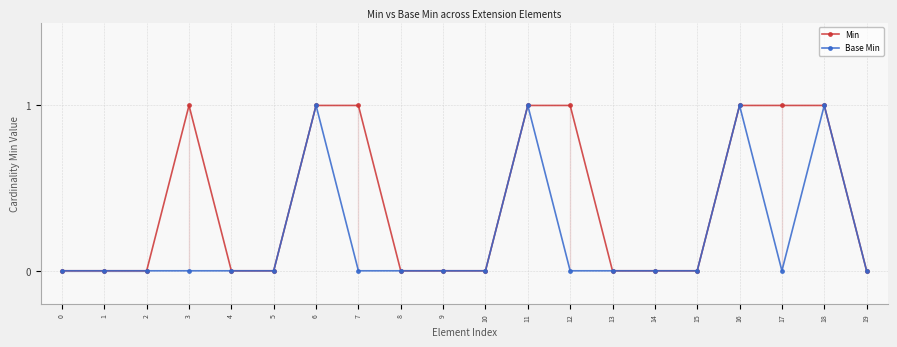

Does the chart display data point markers on the line(s)?

Yes